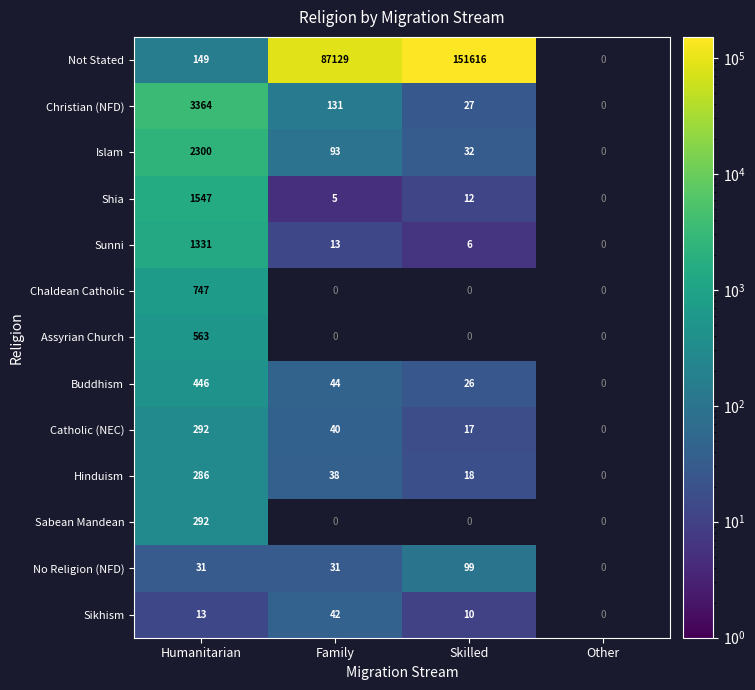

What is the difference between the Not Stated values at Skilled and Humanitarian?

151467